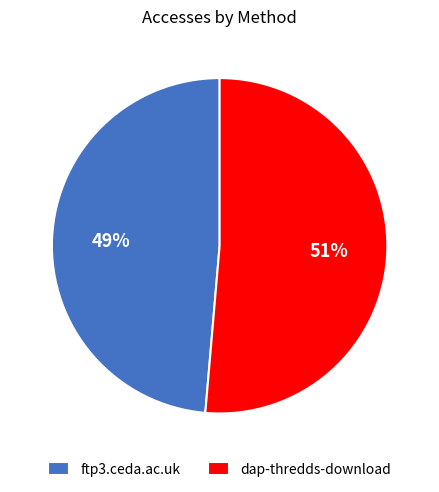

Rank the categories by value from lowest to highest.

ftp3.ceda.ac.uk, dap-thredds-download